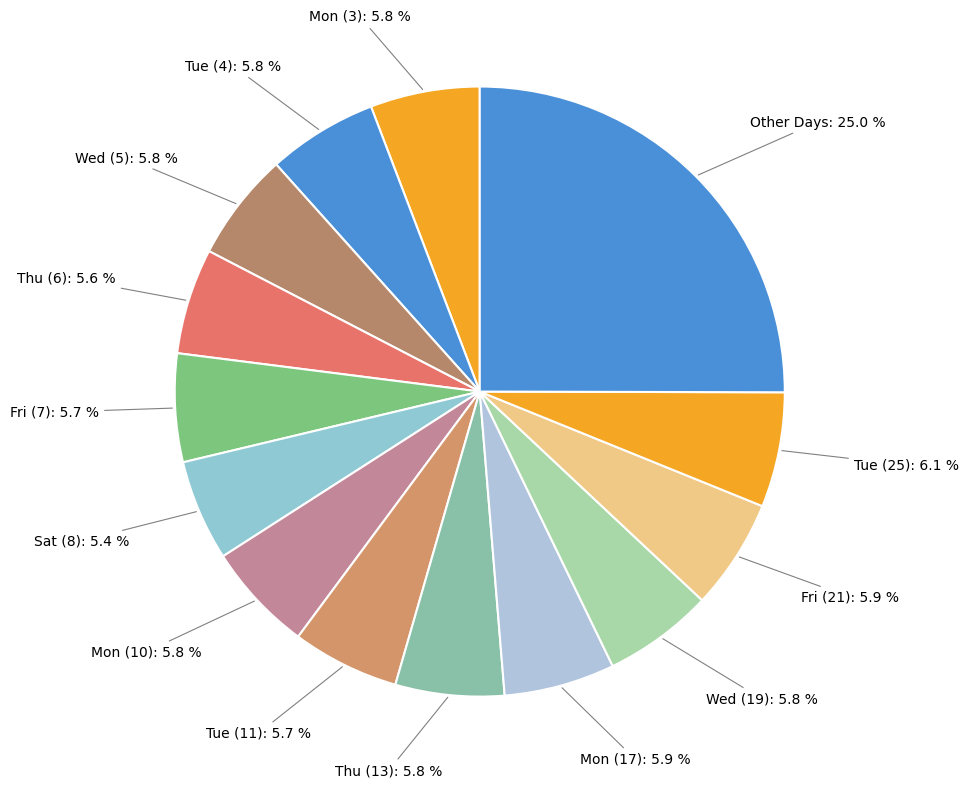

How many slices are in this pie chart?

14